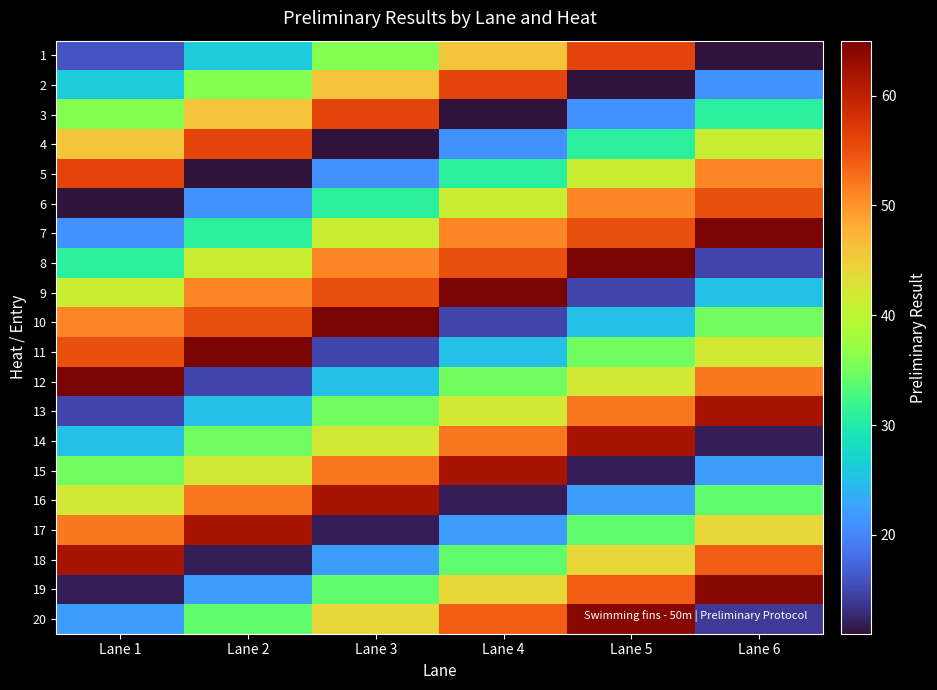

Which series has the largest range (max minus min)?

19